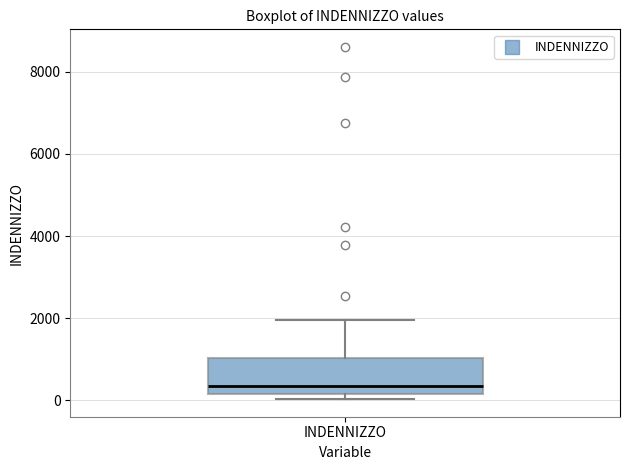

Transcribe this box plot: give where the median line is, the range the box spans, and where the two whiskers end, as read against the y-axis. The values are not printed on the chart, so give them approximately, as read against the axis.

median 400, box 200 to 1000, whiskers 0 to 2000